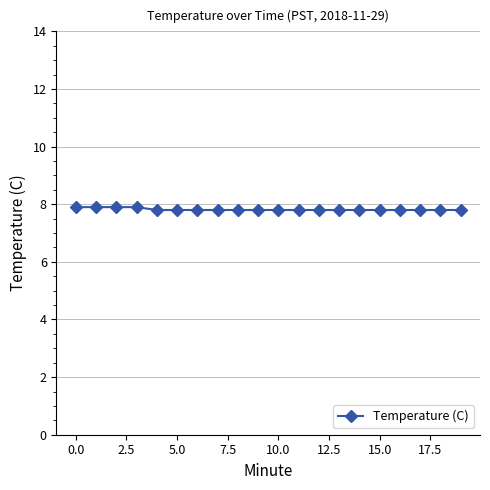

How many series are shown in this chart?

1